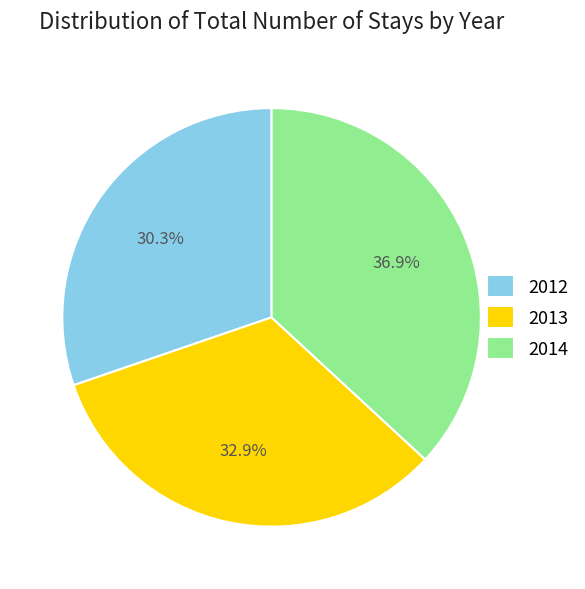

How many segments does this pie chart have?

3